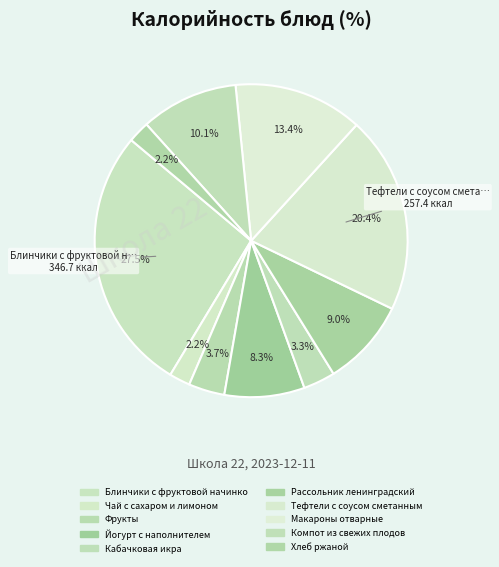

Count the number of slices in the pie.

10